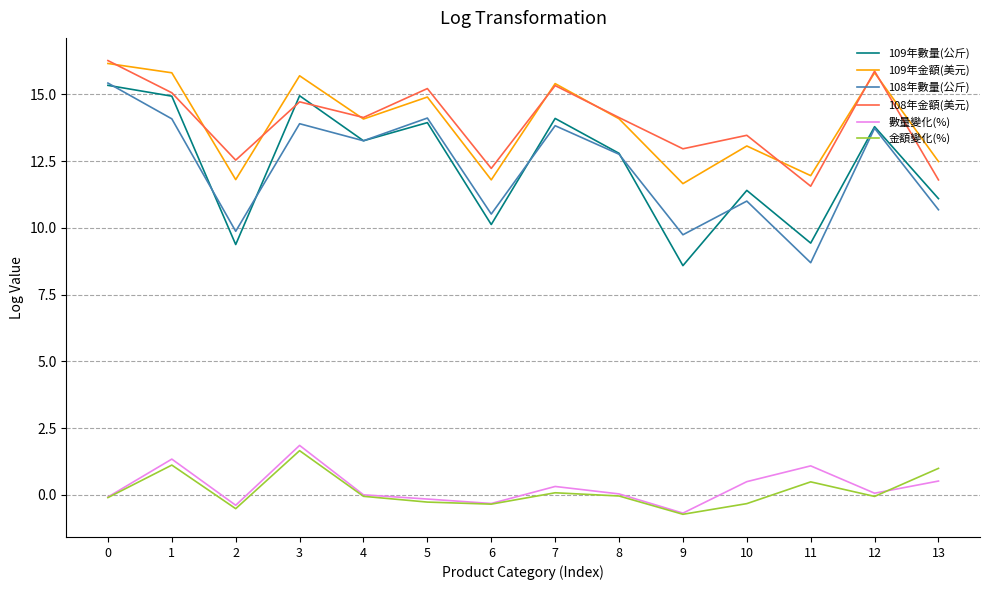

Is the value of 數量變化(%) at 12 greater than the value of 108年數量(公斤) at 1?

No